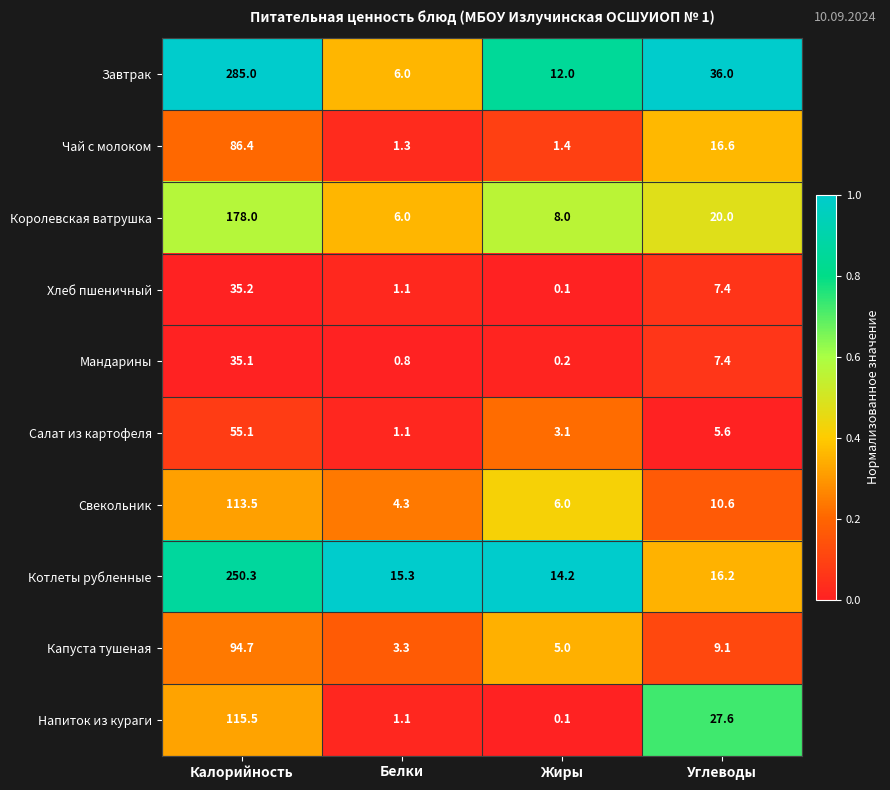

Which category has the highest value in the Свекольник series?

Калорийность